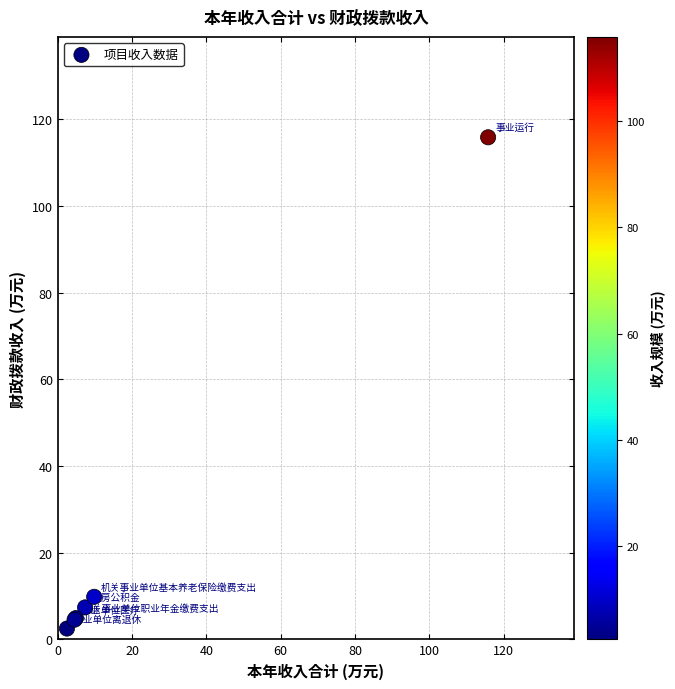

What Y value in the scatter plot is closest to 59?

9.8